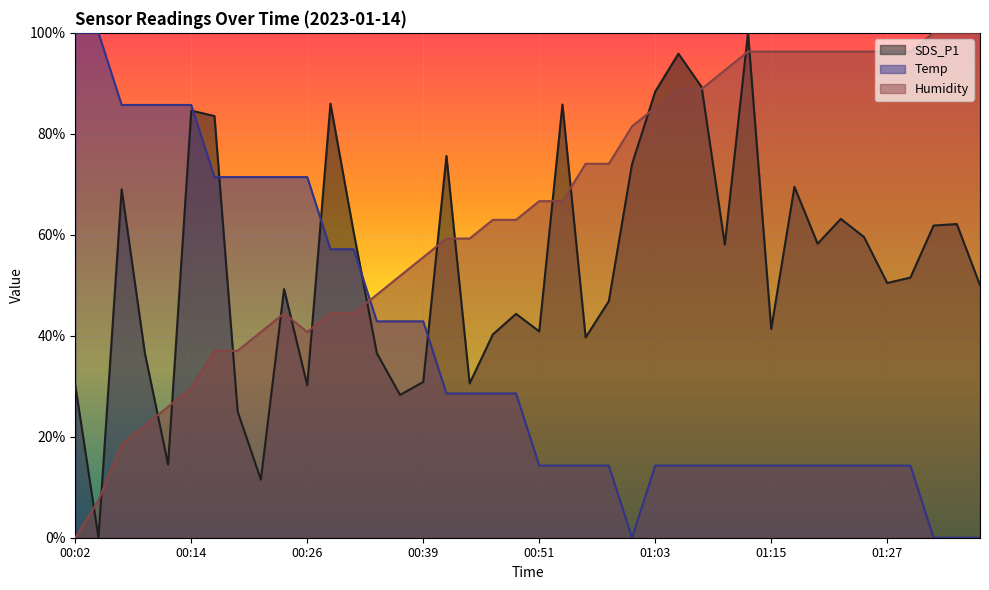

At which category does Temp reach its first local valley?

01:01